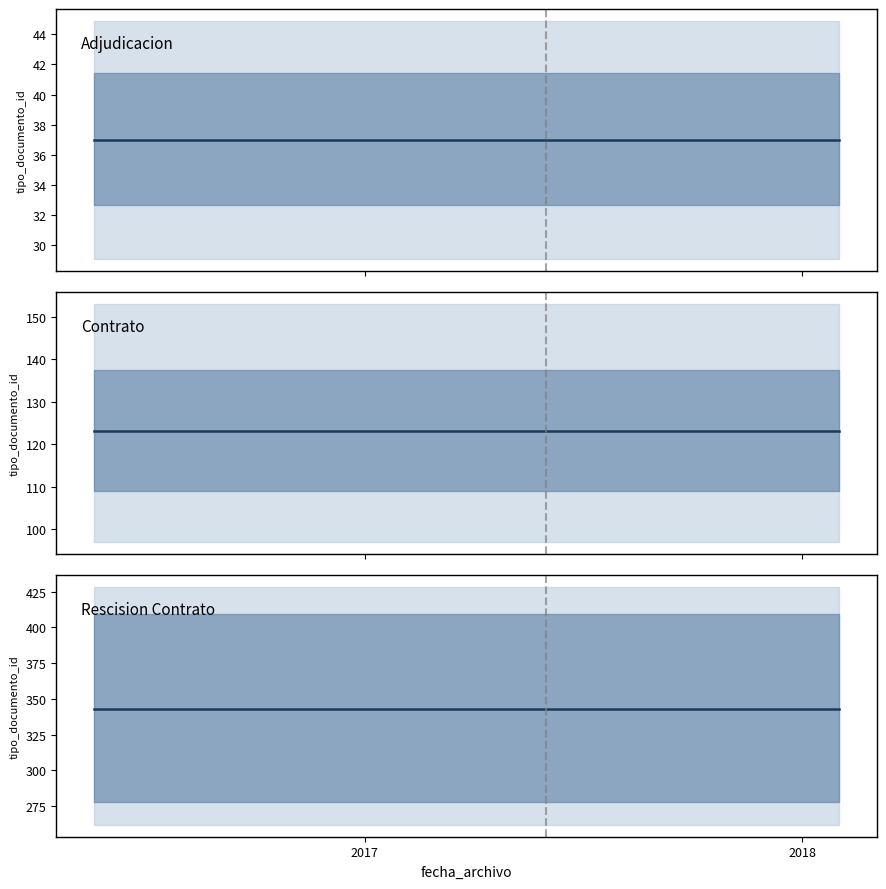

What is the spread (max minus min) of values at 2017?

306